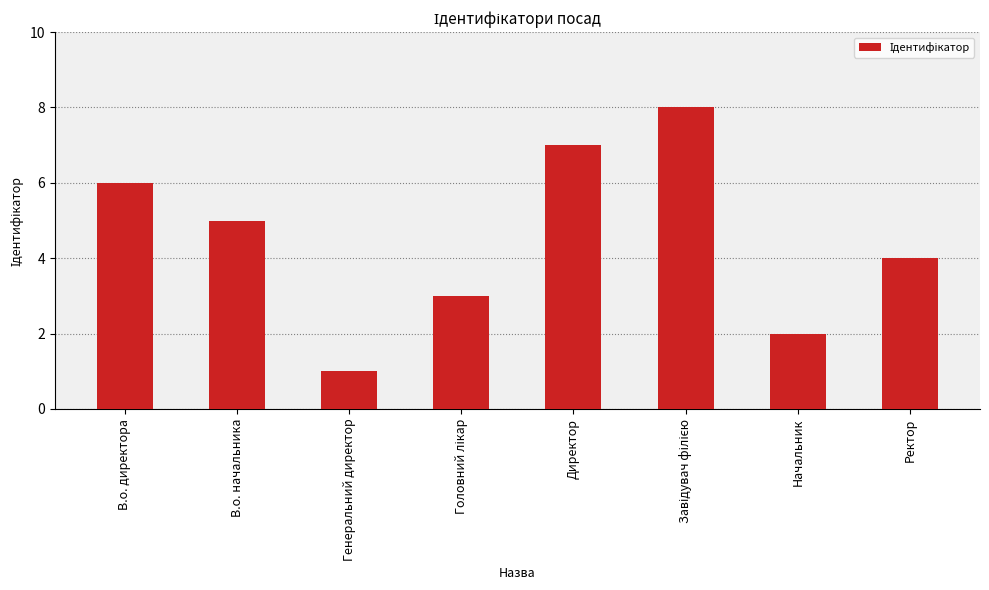

What value does the data have at Директор?

7